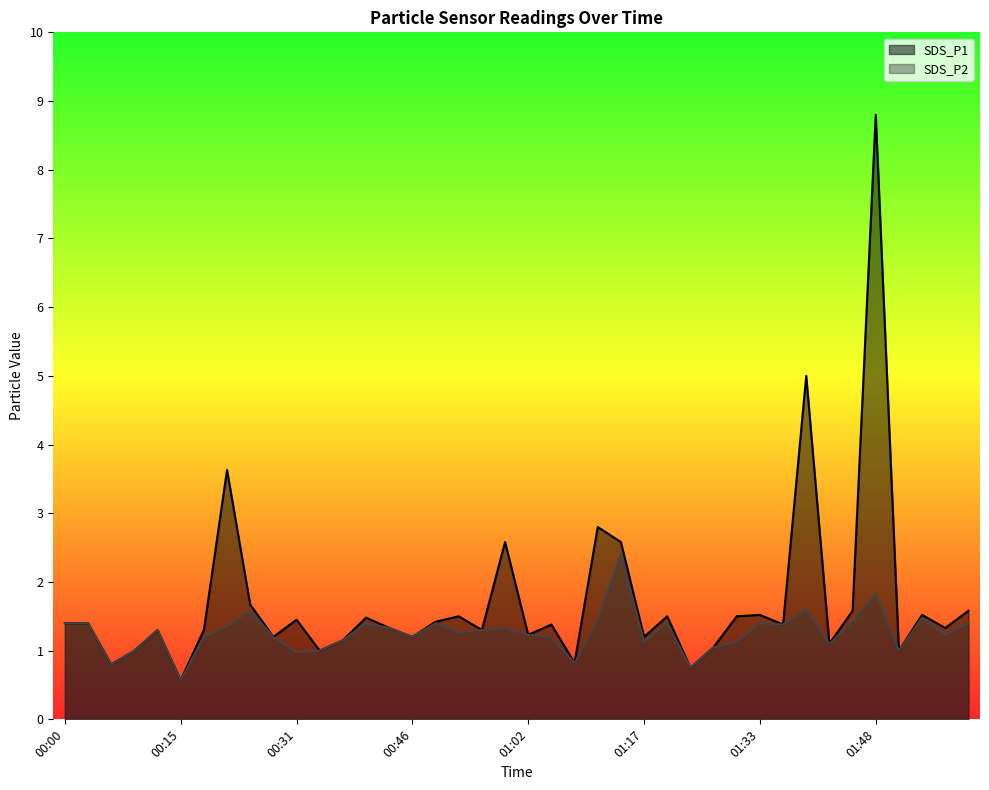

At how many categories does at least one series exceed 6?

1